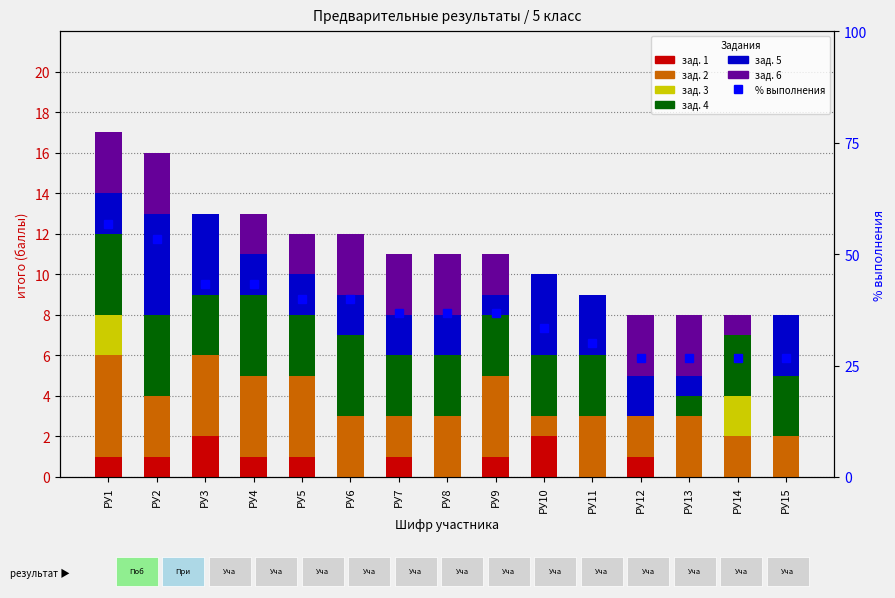

List the series in order of their peak value, highest first.

зад. 2, зад. 5, зад. 4, зад. 6, зад. 1, зад. 3